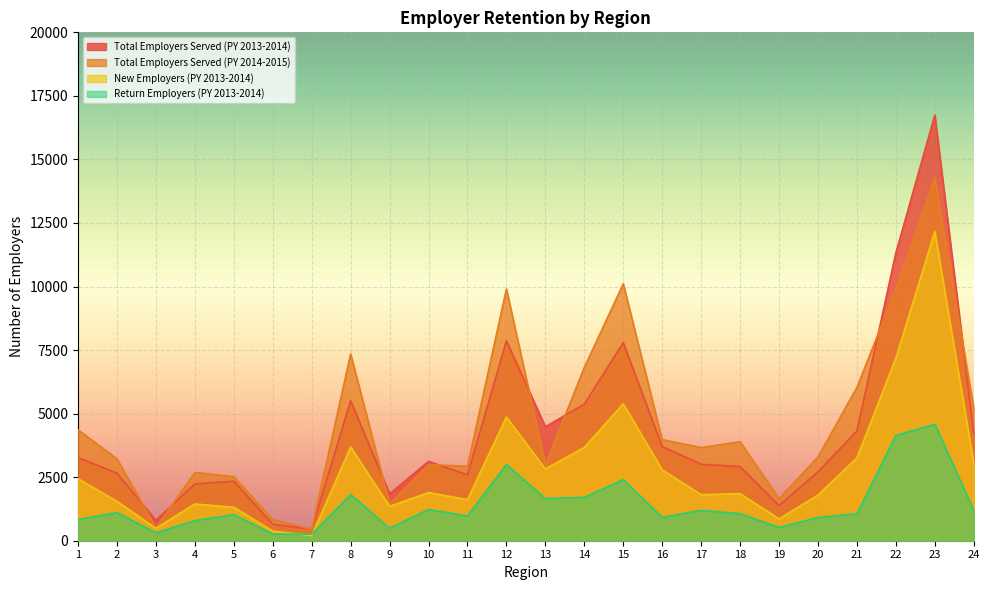

Which series has the largest total across all categories?

Total Employers Served (PY 2014-2015)